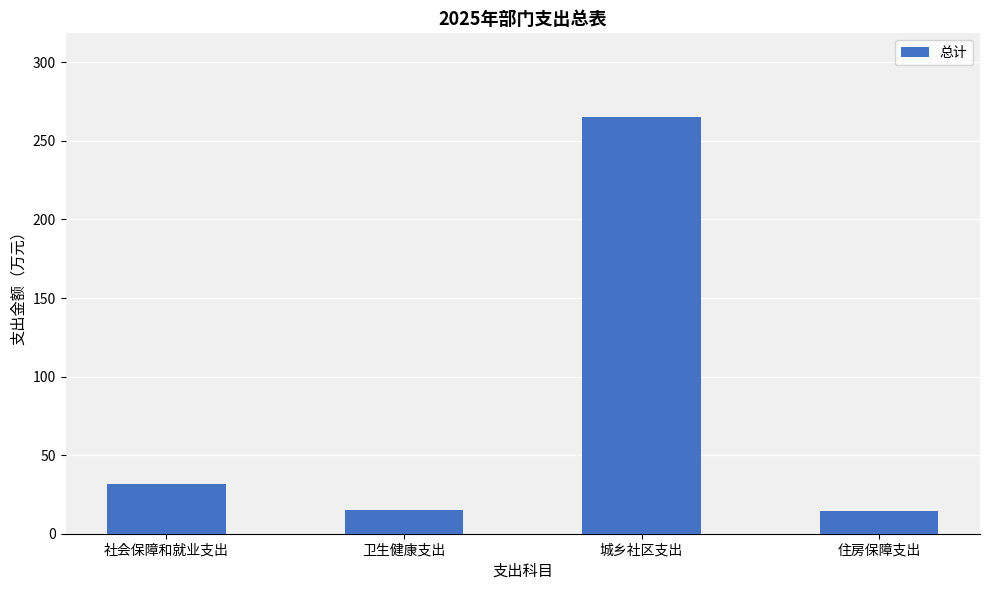

What is the label of the 1st bar from the left?

社会保障和就业支出